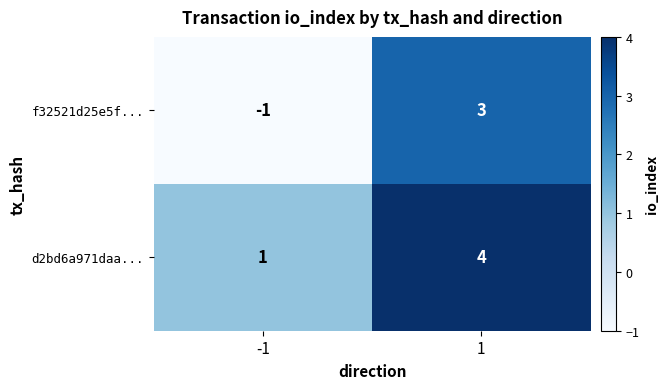

The value of f32521d25e5f... at 1 is 3. True or false?

True